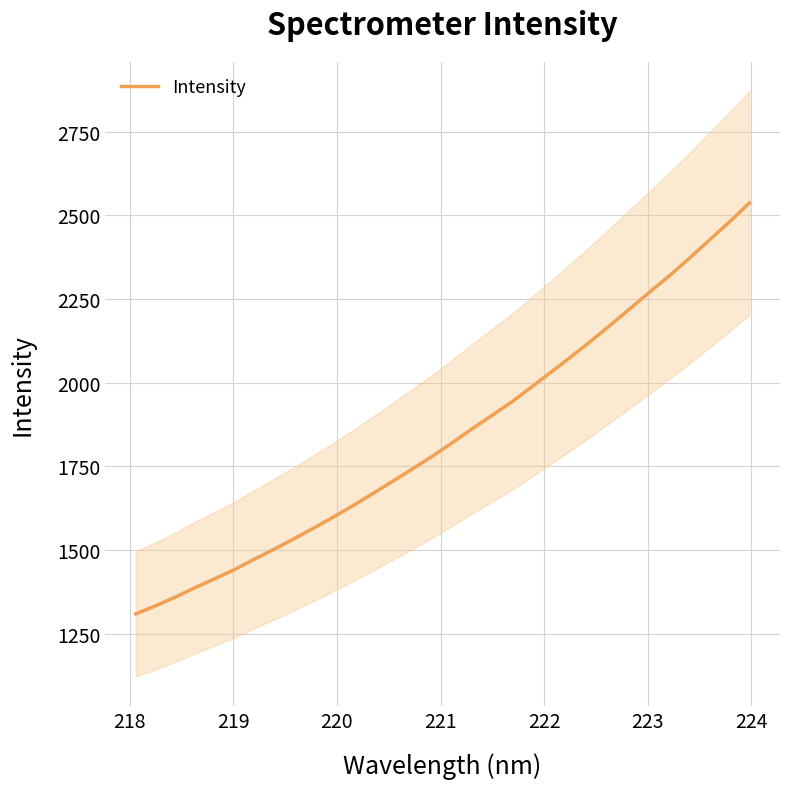

What is the minimum value for Intensity?

1309.1